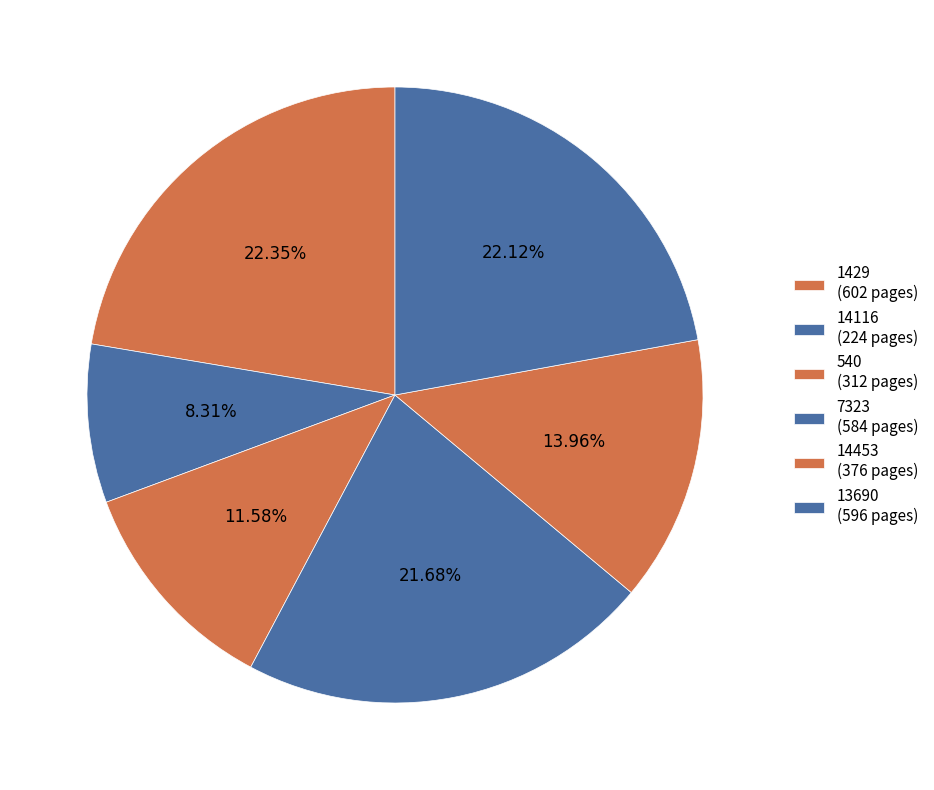

Which slice is the smallest?

14116